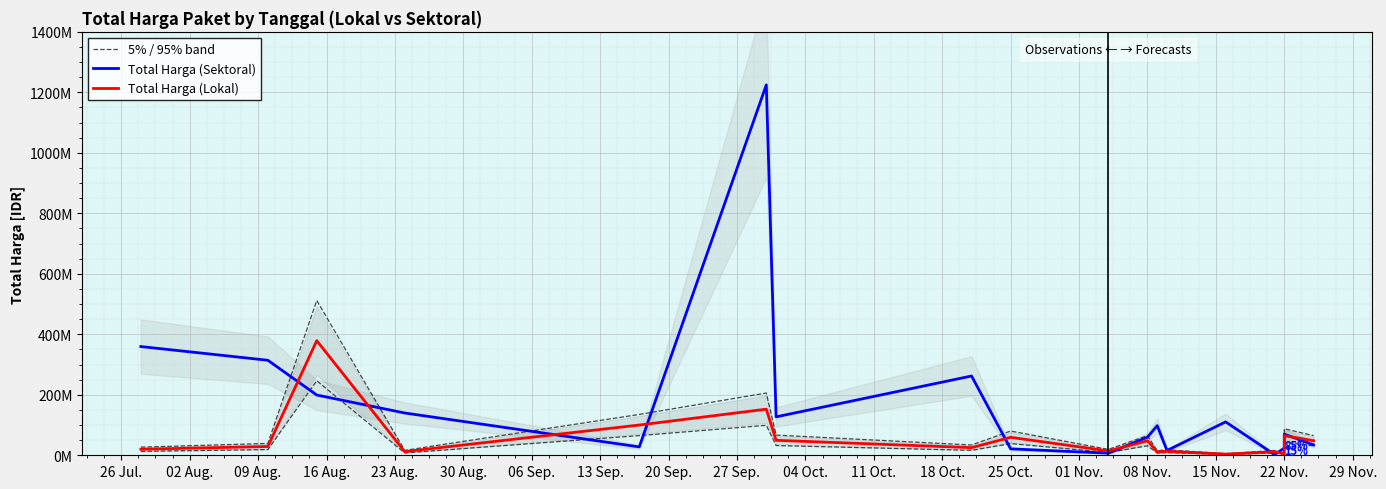

What is the label of the 11th point from the left?

08 Nov.